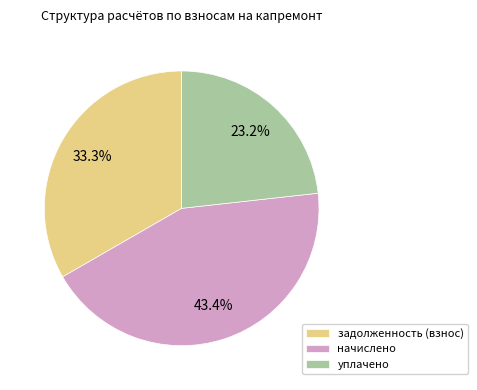

Rank the categories by value from highest to lowest.

начислено, задолженность (взнос), уплачено